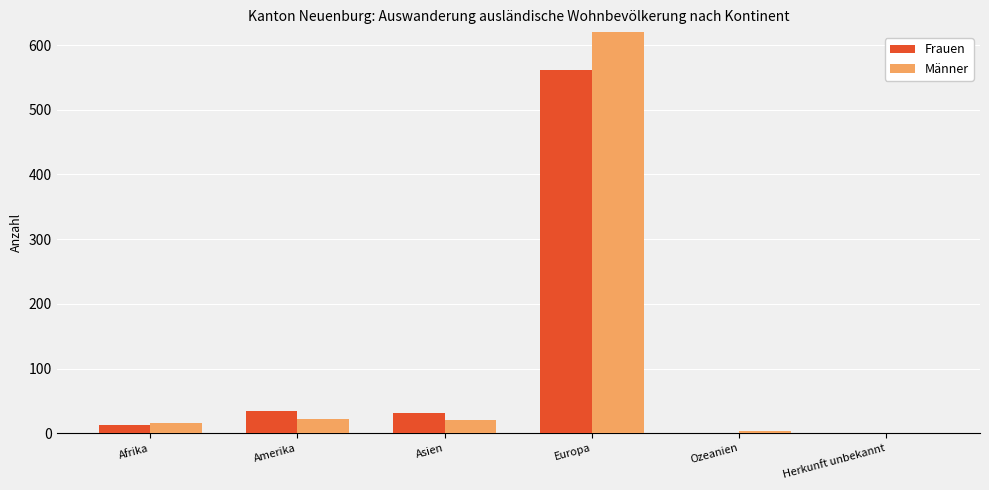

Rank the series at Amerika from lowest to highest value.

Männer, Frauen